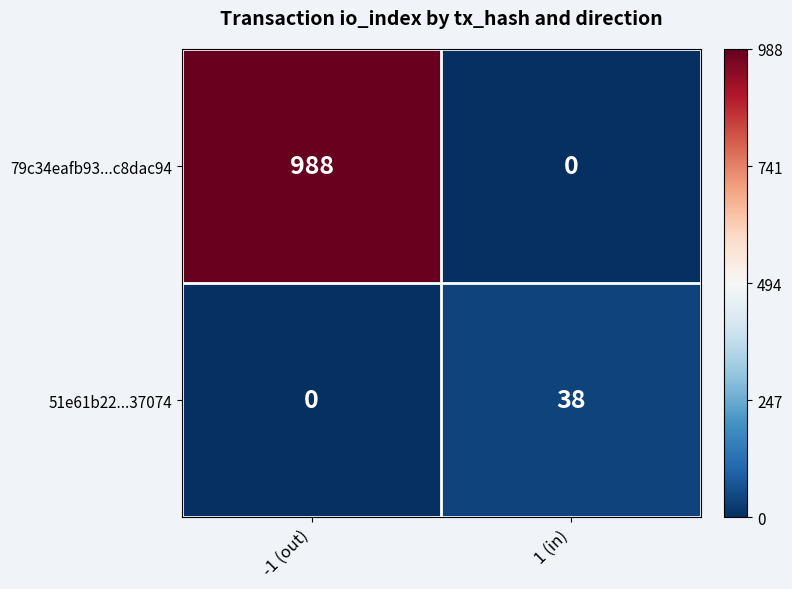

What is the average value of the 51e61b22...37074 series?

19